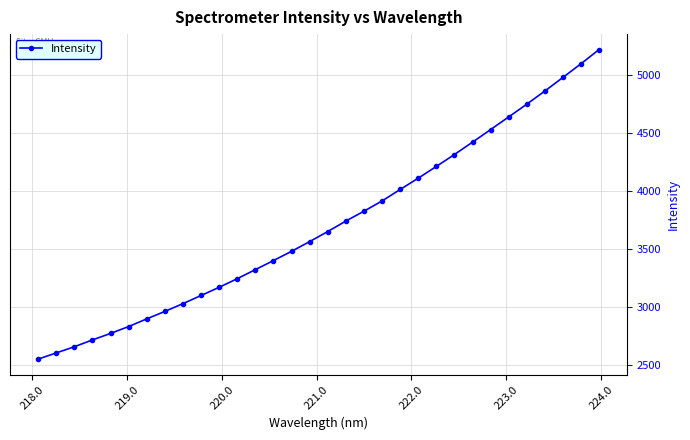

What is the minimum value shown in the chart?

2552.4